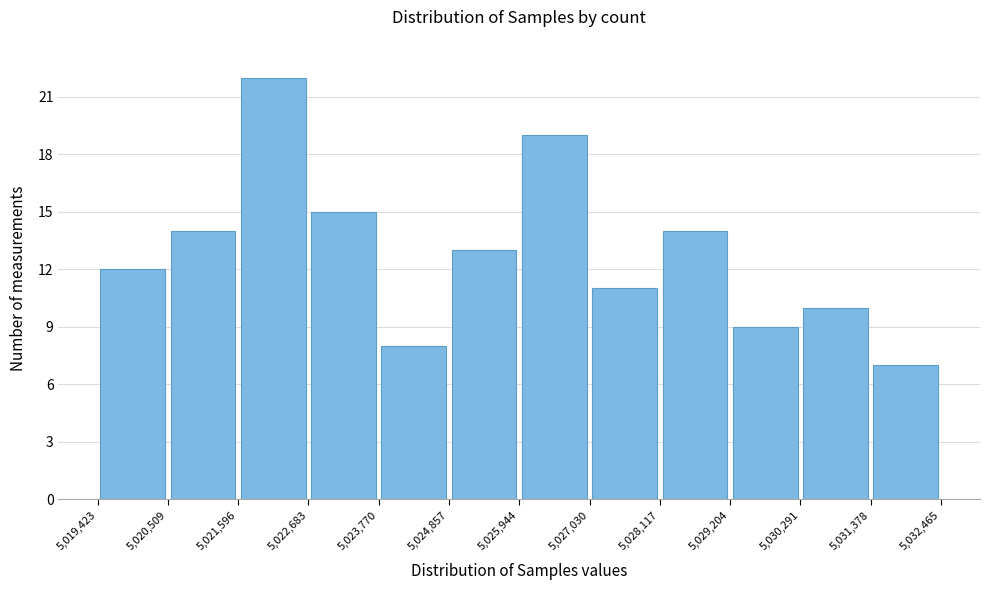

Over which range of the x-axis is the bar tallest?

5,021,596 to 5,022,683